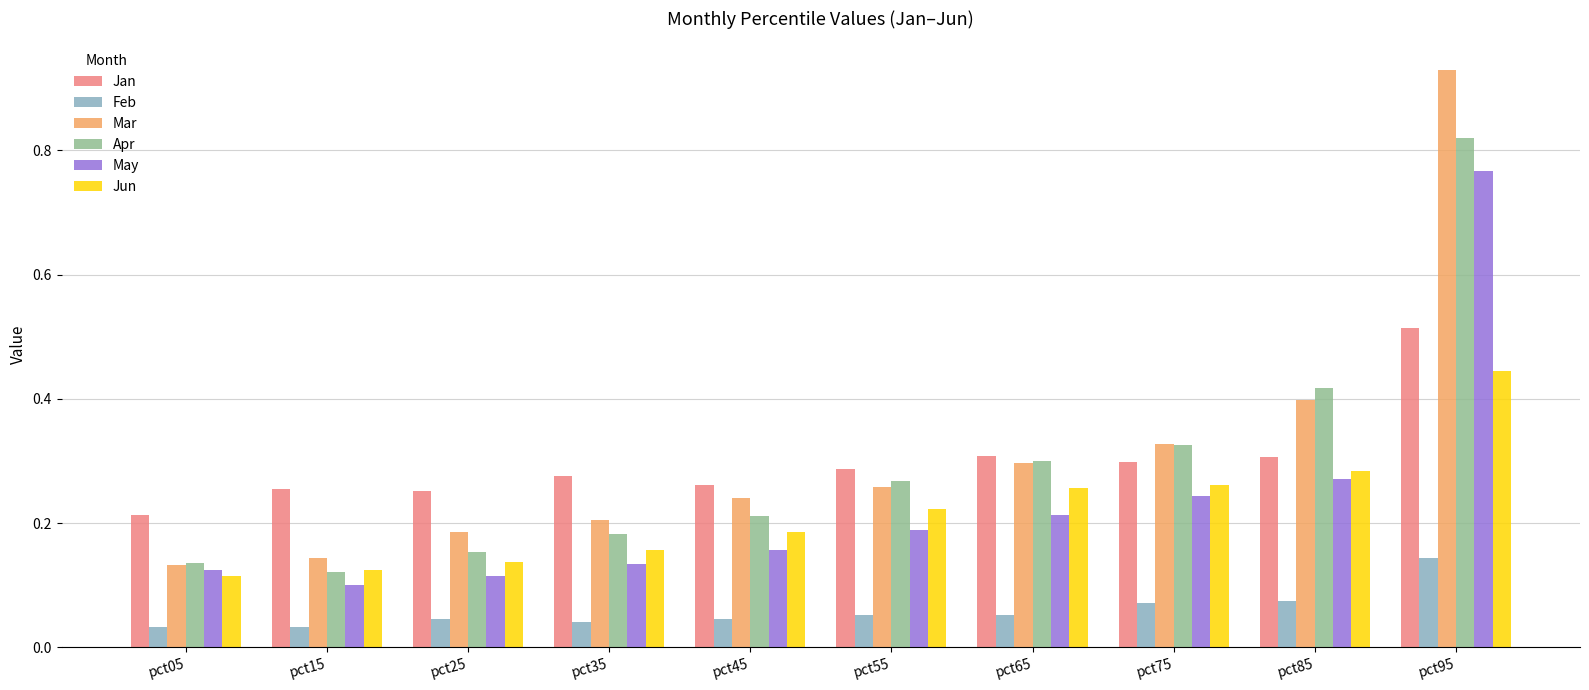

Rank the series at pct95 from highest to lowest value.

Mar, Apr, May, Jan, Jun, Feb